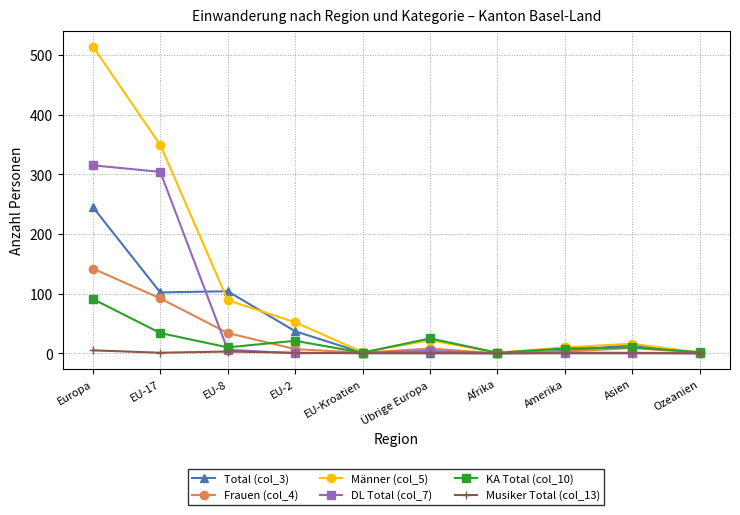

Where does the Frauen (col_4) series first go above 8?

Europa